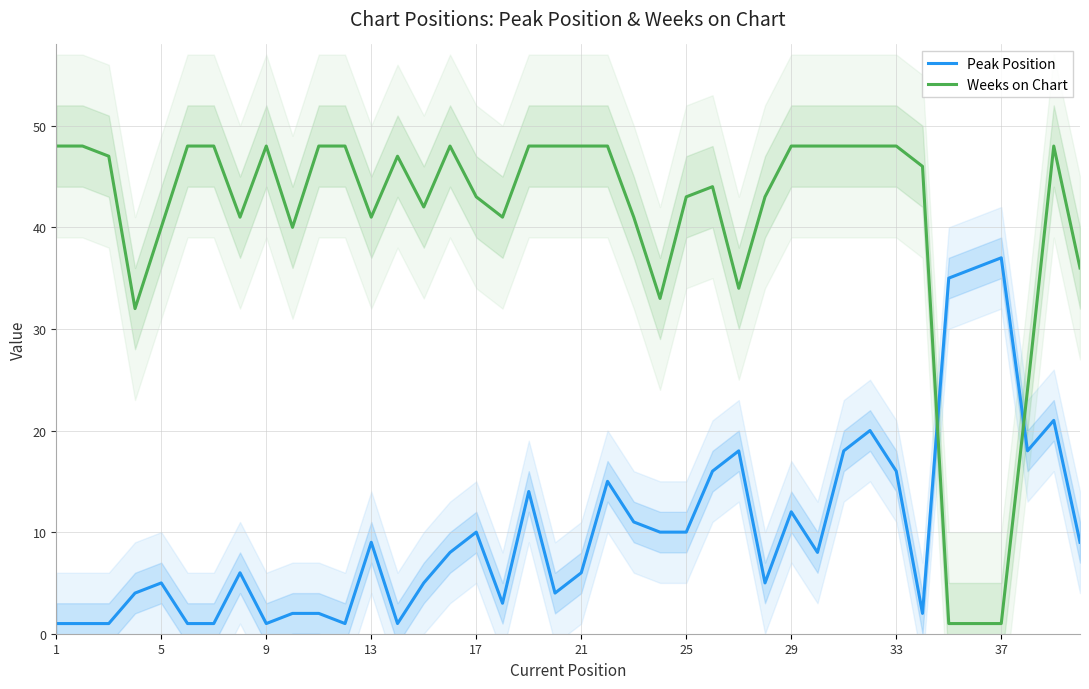

At how many categories does at least one series exceed 10?

40